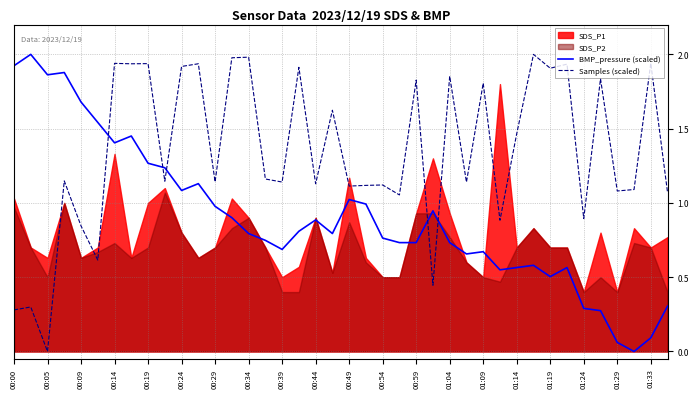

Which series has the widest spread of values?

BMP_pressure (scaled)